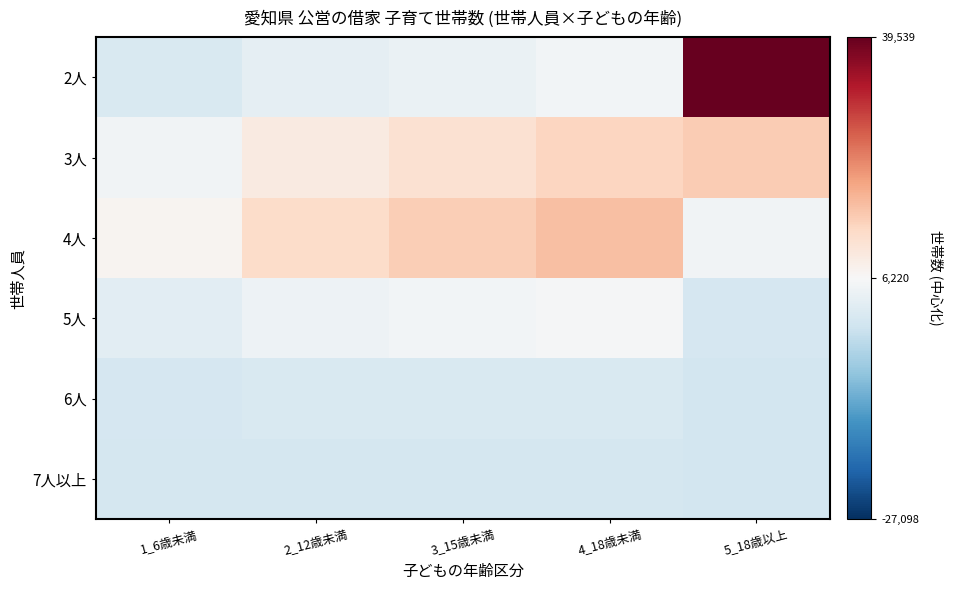

Which category has the lowest value across all series?

5_18歳以上